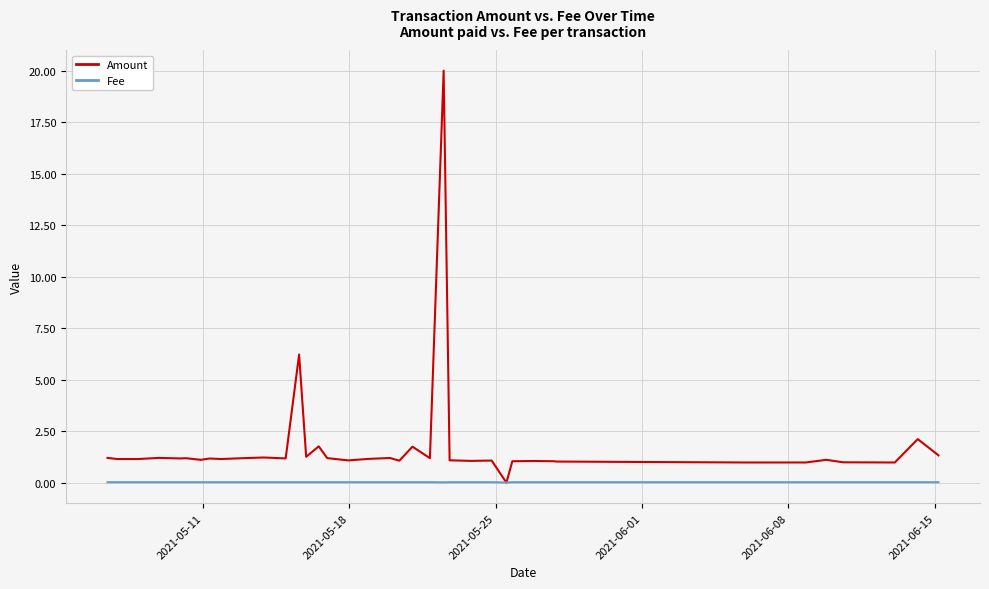

Which series has the largest total across all categories?

Amount